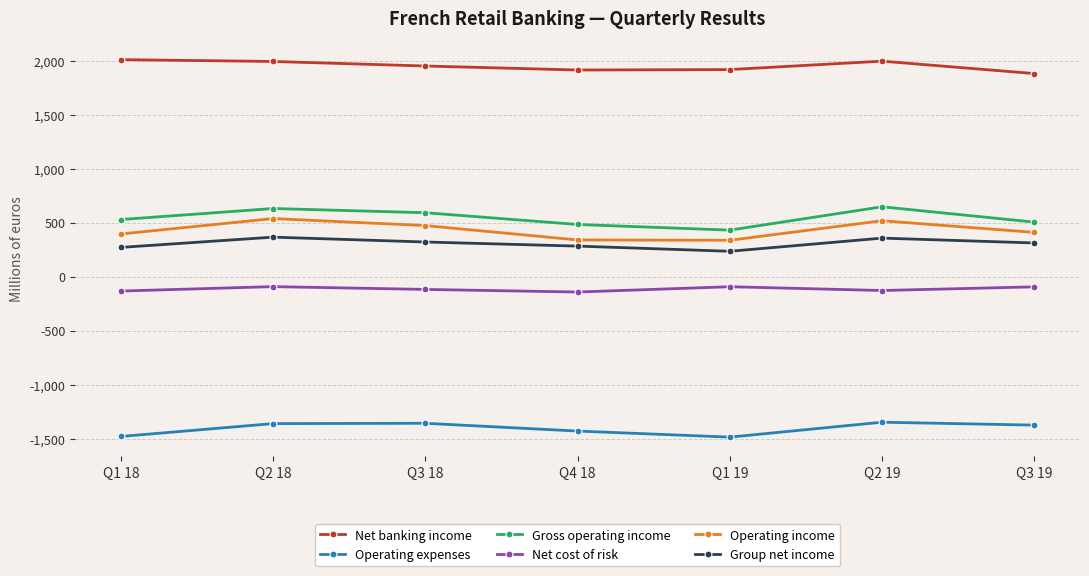

Is the value of Gross operating income at Q3 19 greater than the value of Net cost of risk at Q2 19?

Yes